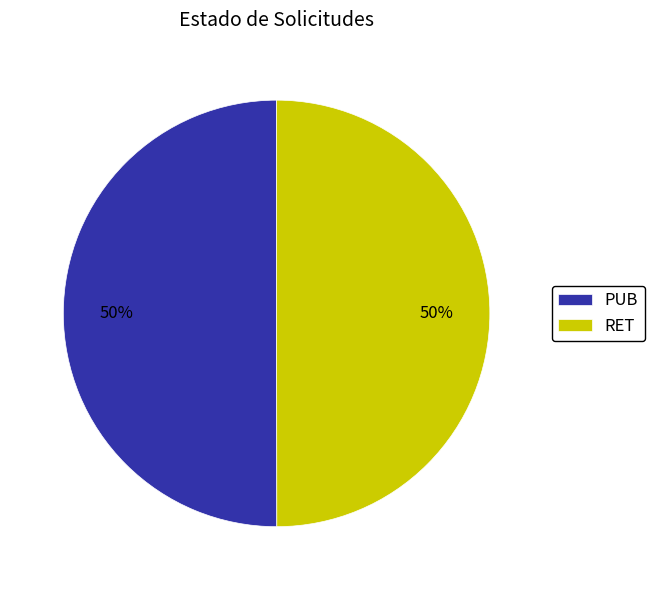

How many slices are in this pie chart?

2